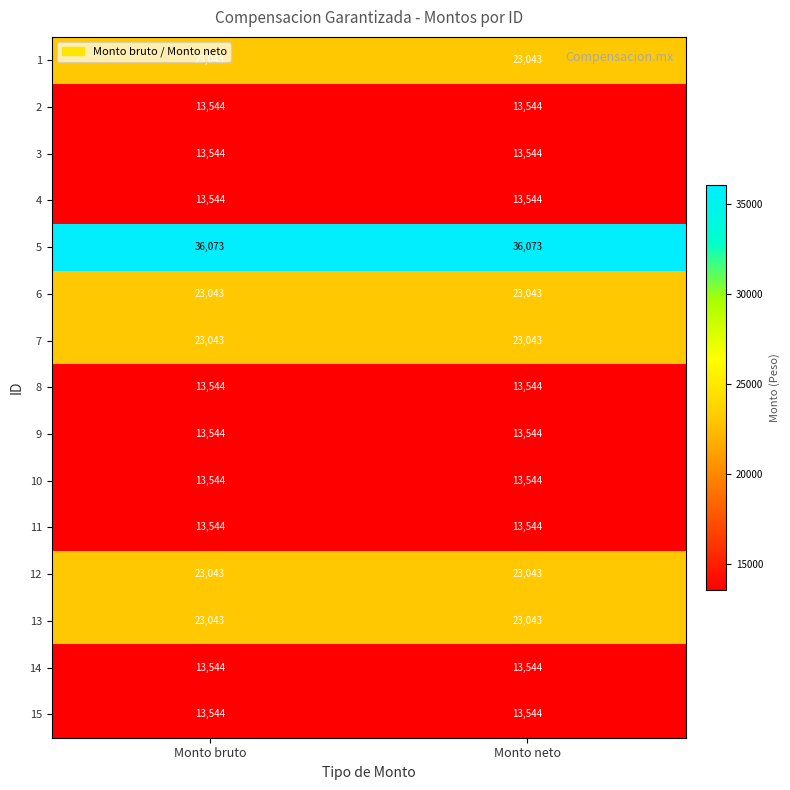

What is the difference between the highest and lowest values at Monto neto?

22529